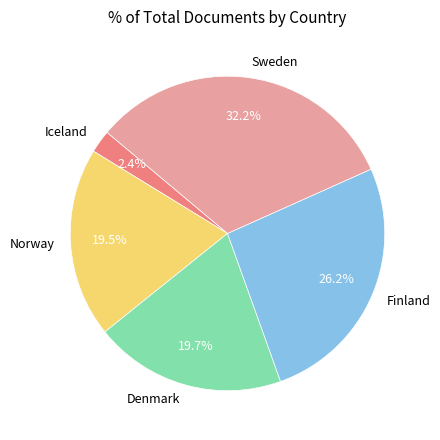

To the nearest percent, what is the difference between the largest and smallest slice percentages?

30%